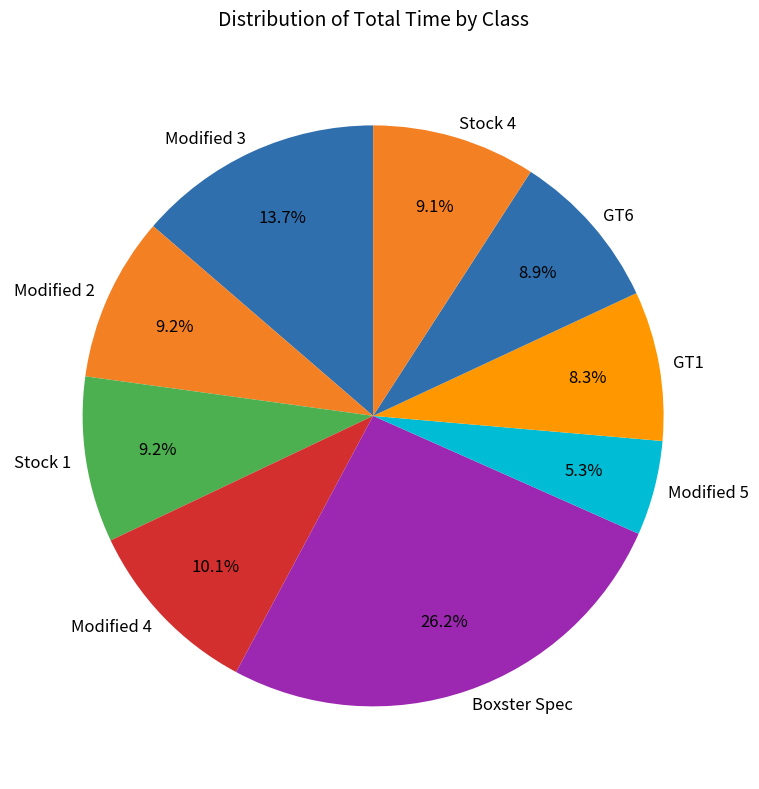

How much of the chart is everything except Modified 2?

90.8%